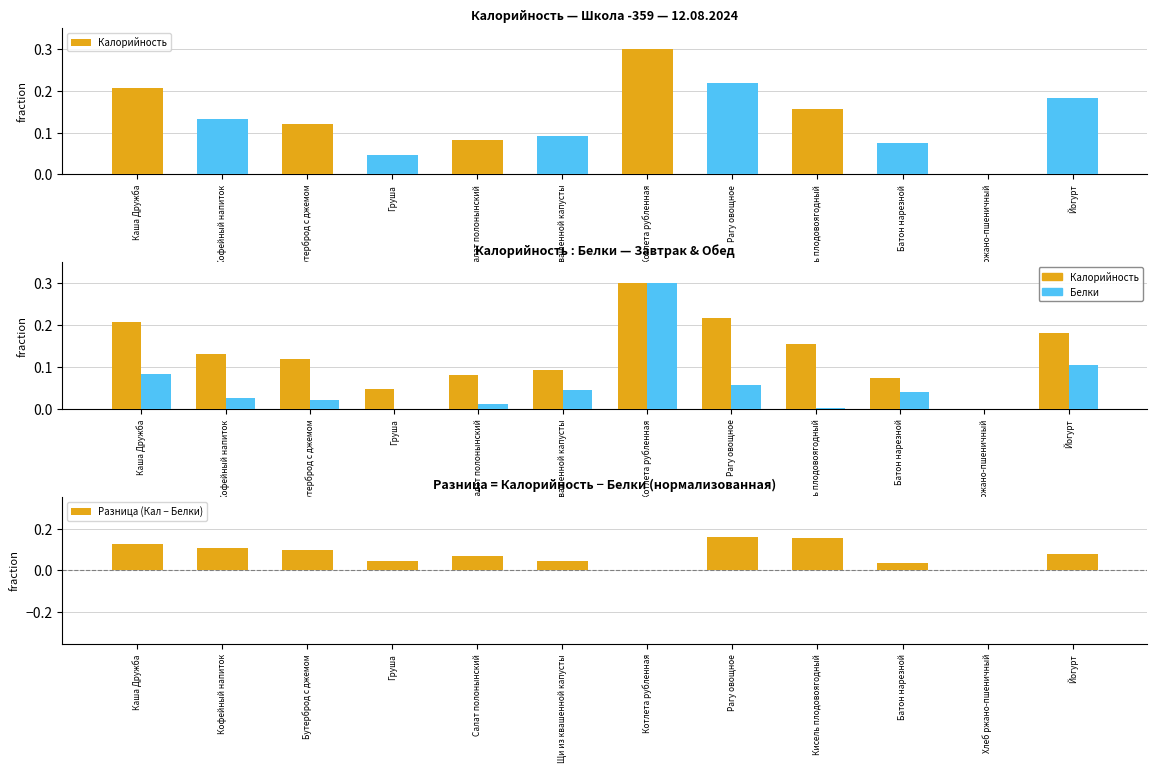

True or false: Белки has a value of -0.2 at Хлеб ржано-пшеничный.

False